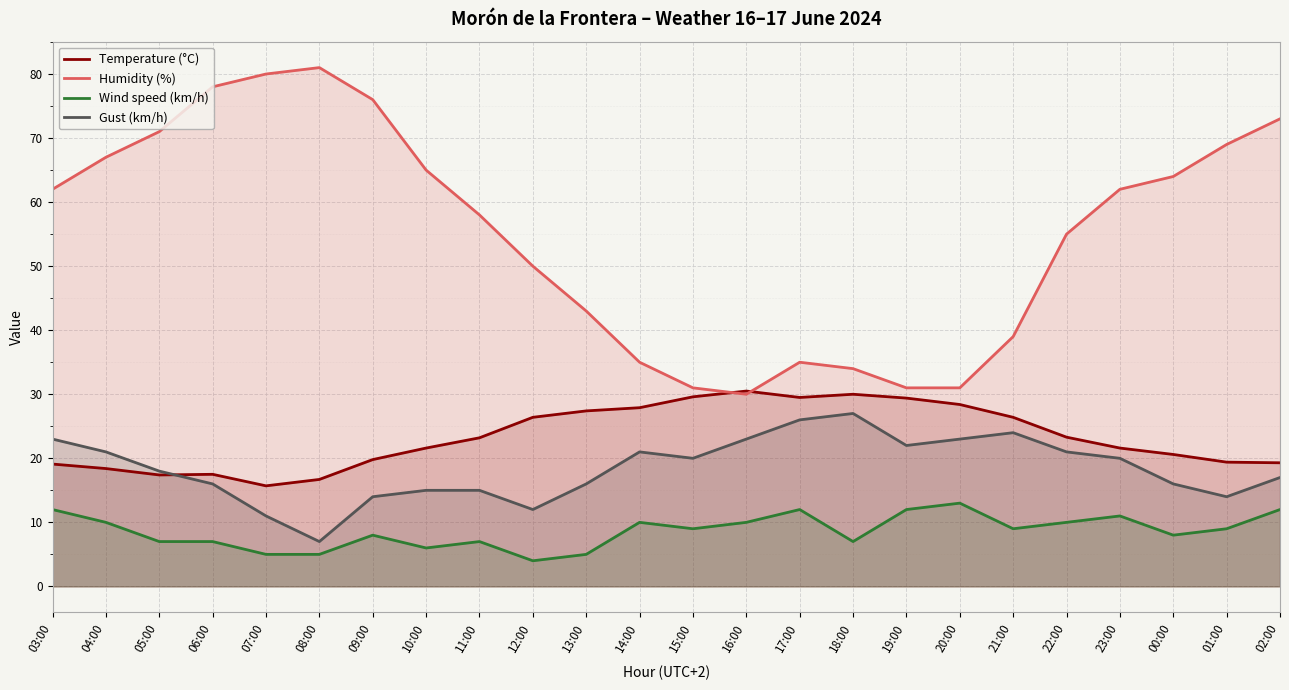

Where is the first local maximum for Gust (km/h)?

14:00